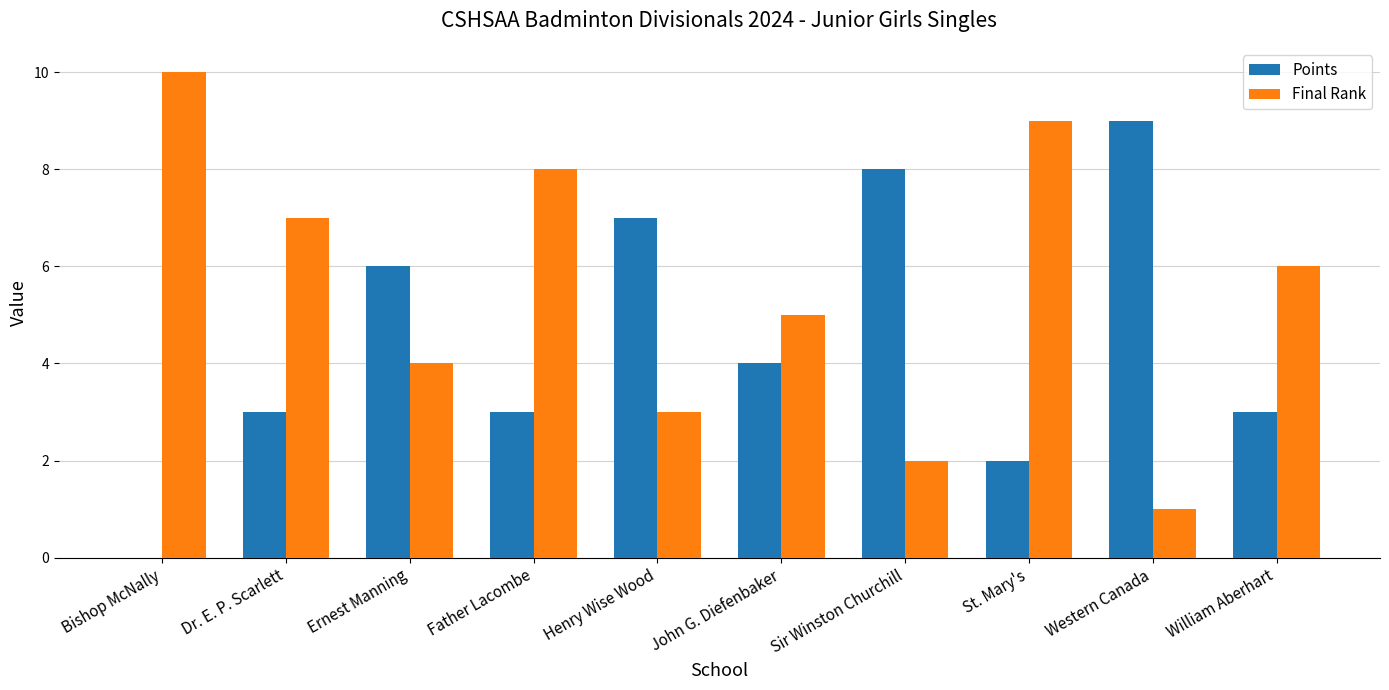

How many groups of bars are there?

10